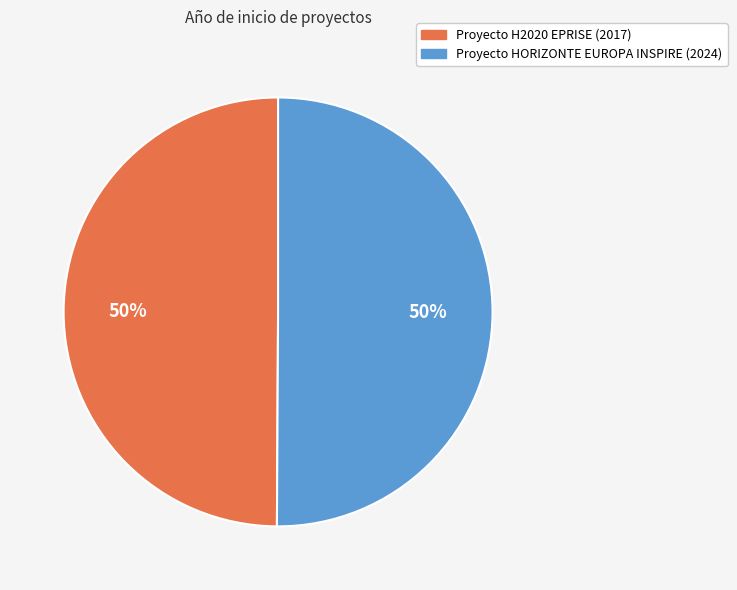

Approximately how many times larger is the value at Proyecto HORIZONTE EUROPA INSPIRE (2024) compared to Proyecto H2020 EPRISE (2017)?

1.0